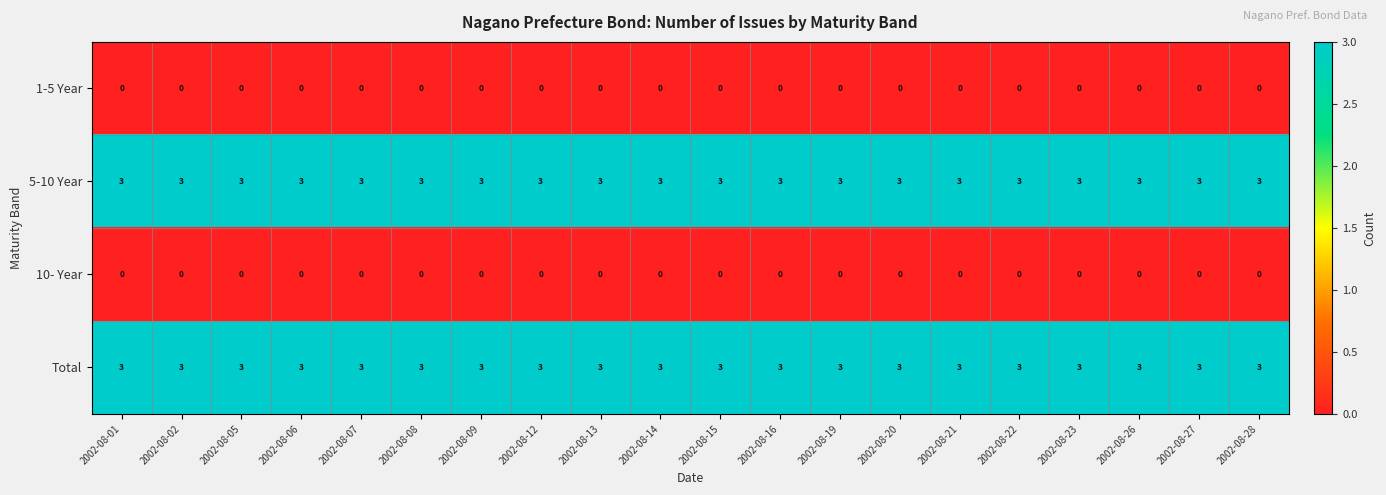

The value of 5-10 Year at 2002-08-09 is 3. True or false?

True